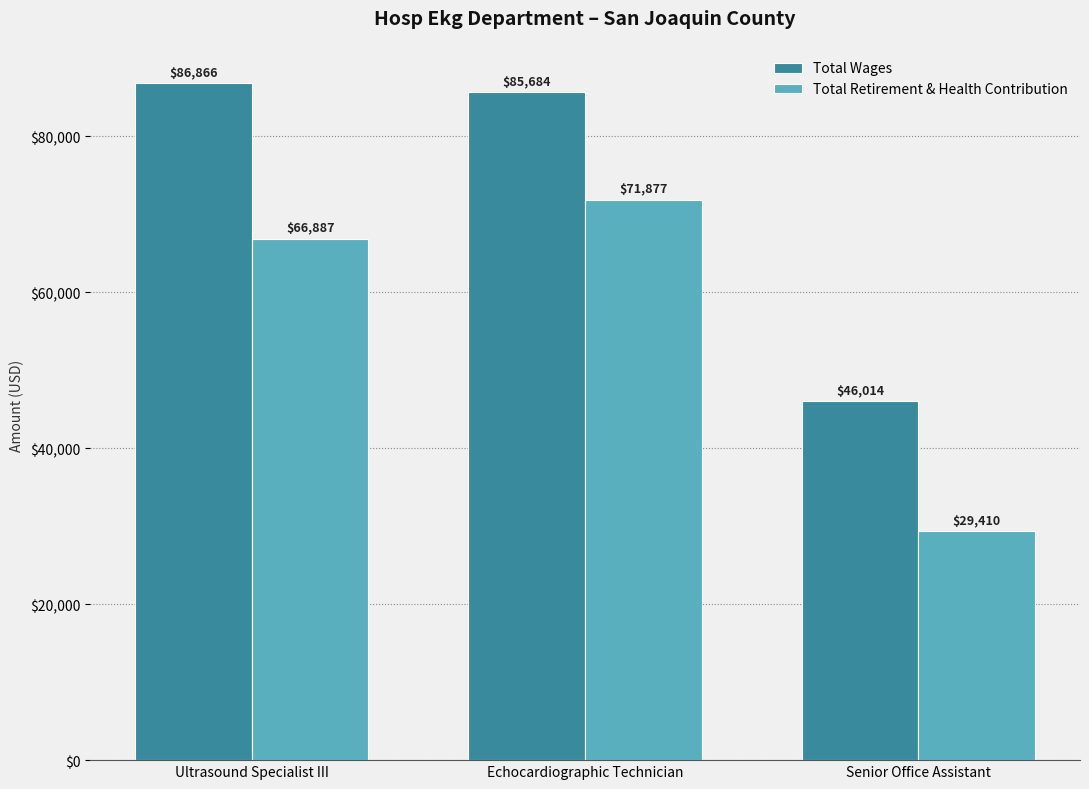

Is it true that Total Wages equals 86866 at Ultrasound Specialist III?

True